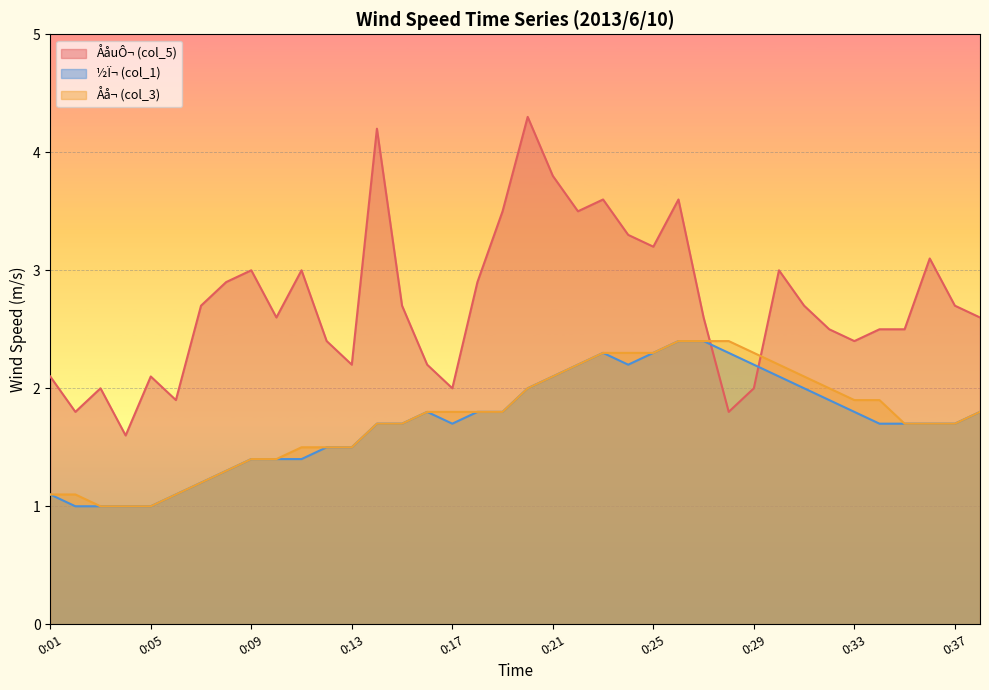

What is the value of the col_5 point at the 17th from the left?

2.0